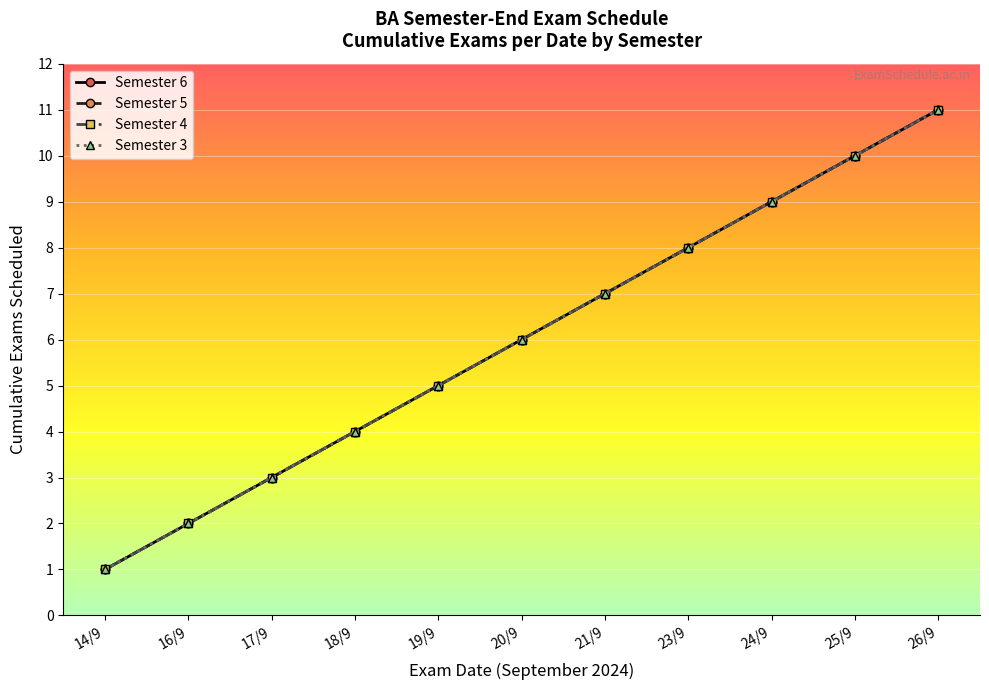

Reading right to left, what are all the values shown in this chart?

Semester 6: 11	10	9	8	7	6	5	4	3	2	1
Semester 5: 11	10	9	8	7	6	5	4	3	2	1
Semester 4: 11	10	9	8	7	6	5	4	3	2	1
Semester 3: 11	10	9	8	7	6	5	4	3	2	1